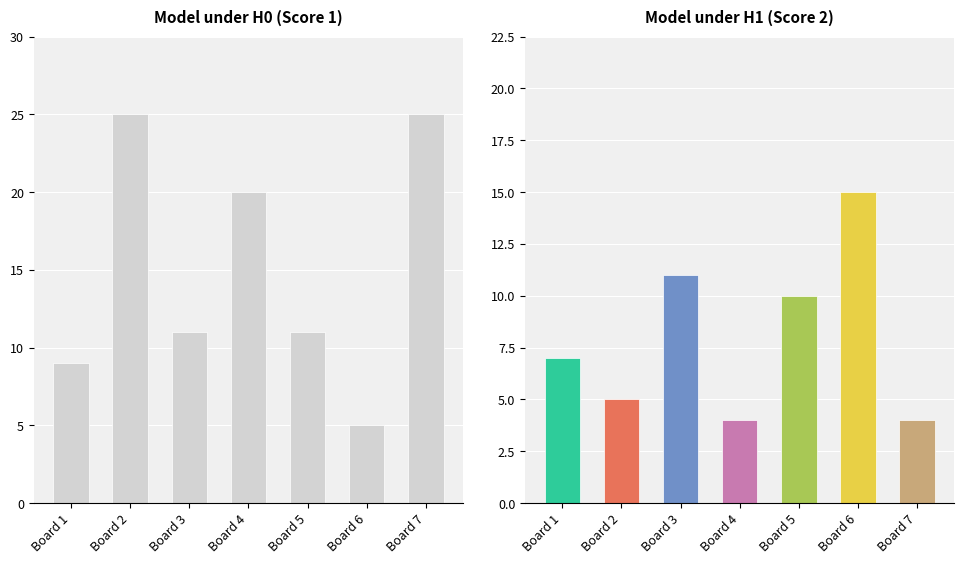

What is the average value?

15